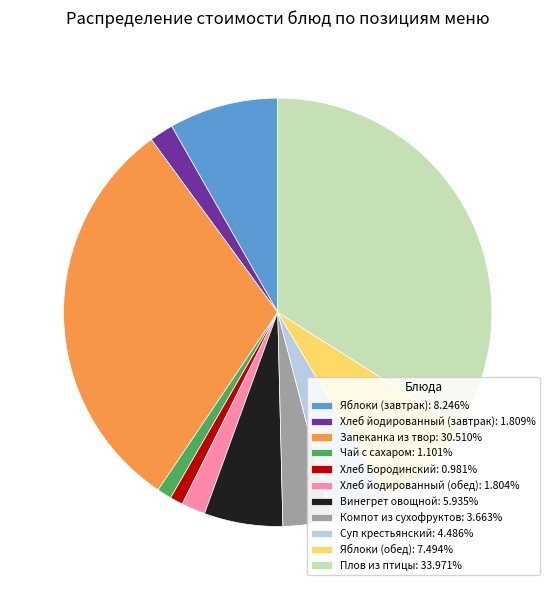

How many segments does this pie chart have?

11